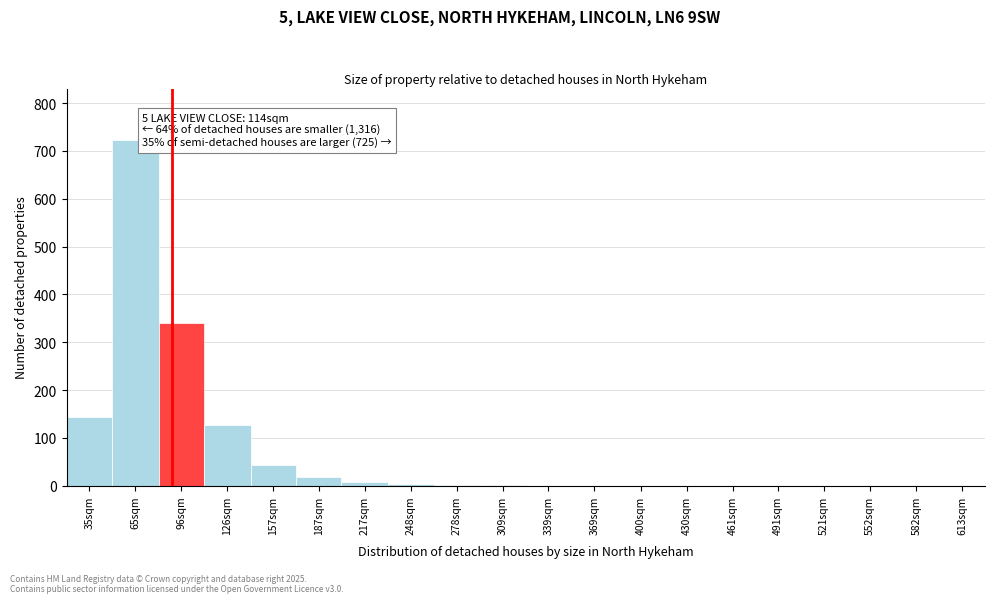

What is the change in value from 157sqm to 521sqm?

-44